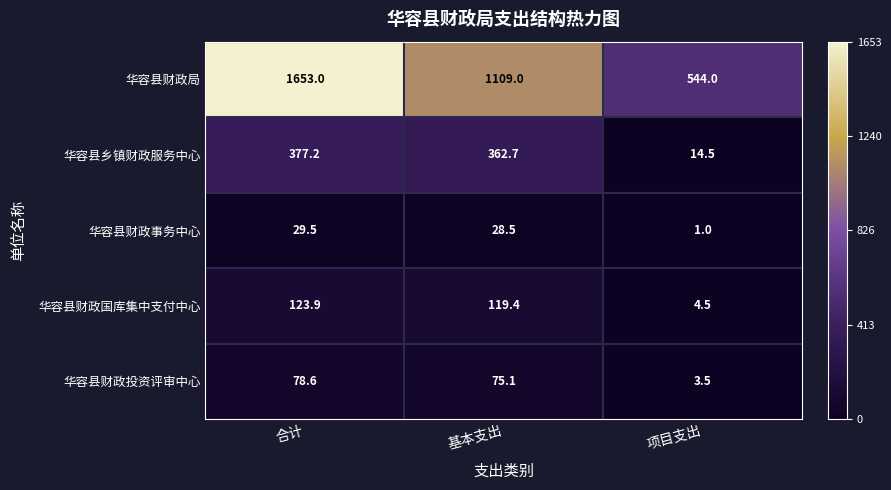

What is the difference between the maximum and minimum values in the 华容县乡镇财政服务中心 series?

362.7